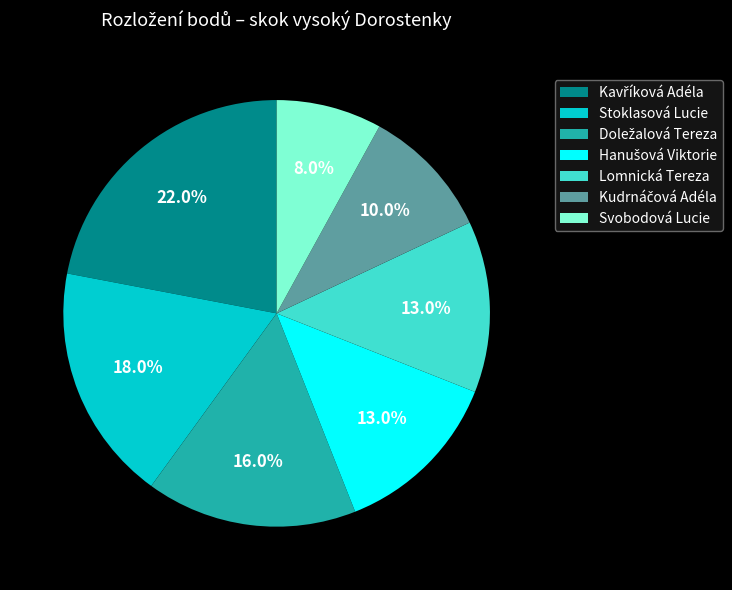

How many slices are in this pie chart?

7